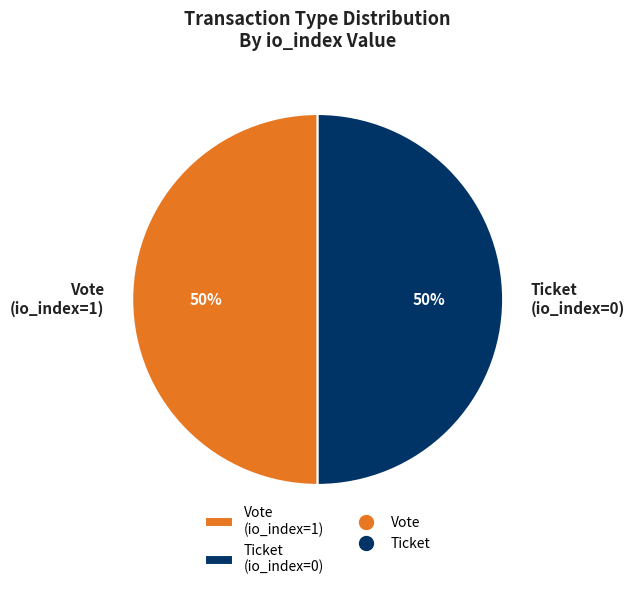

Is the sum of Ticket (io_index=0) and Vote (io_index=1) greater than half?

Yes